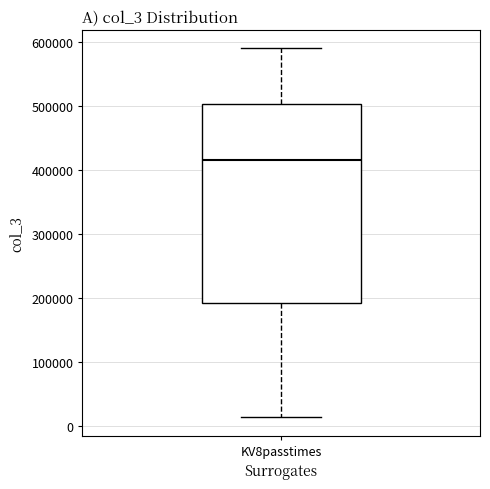

Transcribe this box plot: give where the median line is, the range the box spans, and where the two whiskers end, as read against the y-axis. The values are not printed on the chart, so give them approximately, as read against the axis.

median 420000, box 190000 to 500000, whiskers 10000 to 590000